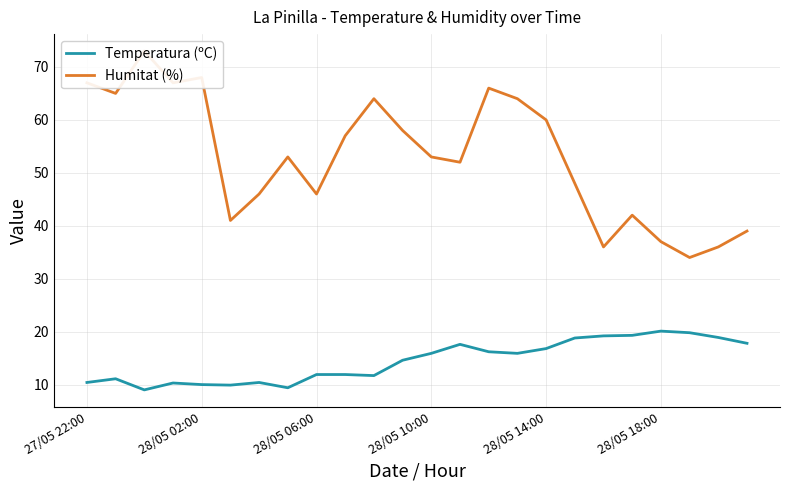

Rank the series by their average value, from highest to lowest.

Humitat (%), Temperatura (ºC)